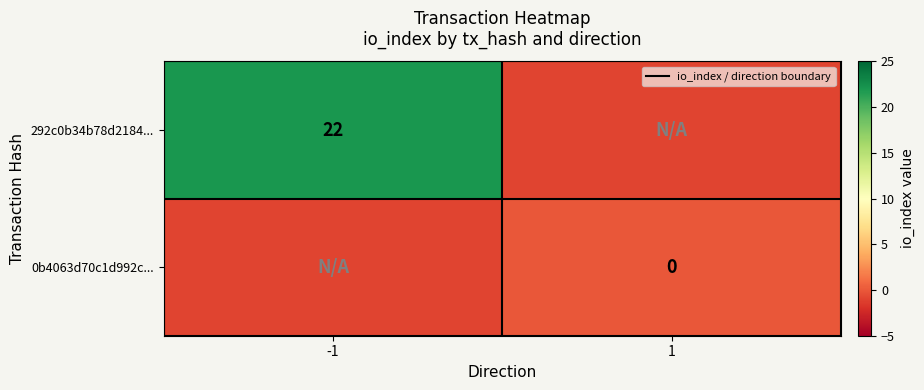

True or false: 292c0b34b78d2184... has a value of 9 at -1.

False